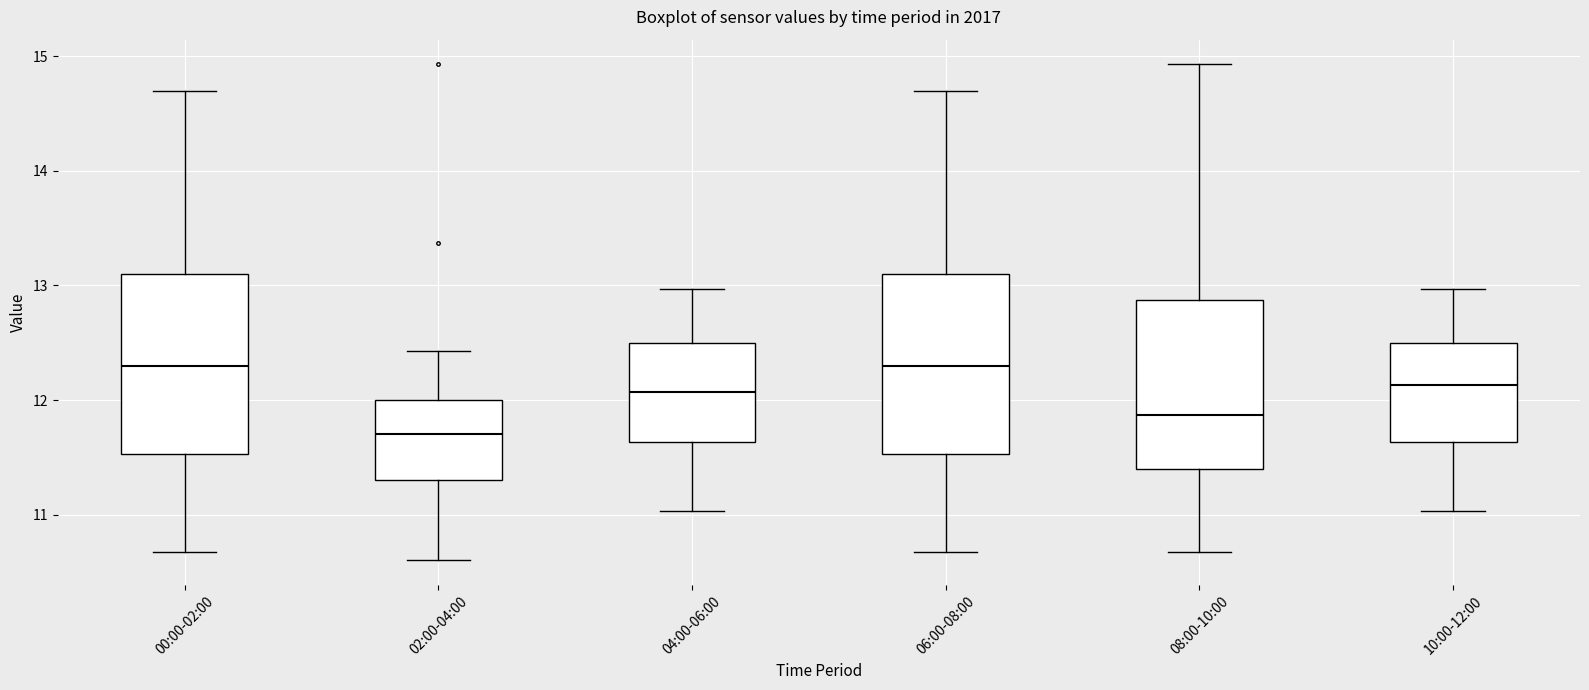

Reading left to right, transcribe this box plot: for each box, give where its median line is, the range the box spans, and where its two whiskers end, as read against the y-axis. The values are not printed on the chart, so give them approximately, as read against the axis.

00:00-02:00: median 12.3, box 11.5 to 13.1, whiskers 10.7 to 14.7
02:00-04:00: median 11.7, box 11.3 to 12.0, whiskers 10.6 to 12.4
04:00-06:00: median 12.1, box 11.6 to 12.5, whiskers 11.0 to 13.0
06:00-08:00: median 12.3, box 11.5 to 13.1, whiskers 10.7 to 14.7
08:00-10:00: median 11.9, box 11.4 to 12.9, whiskers 10.7 to 14.9
10:00-12:00: median 12.1, box 11.6 to 12.5, whiskers 11.0 to 13.0